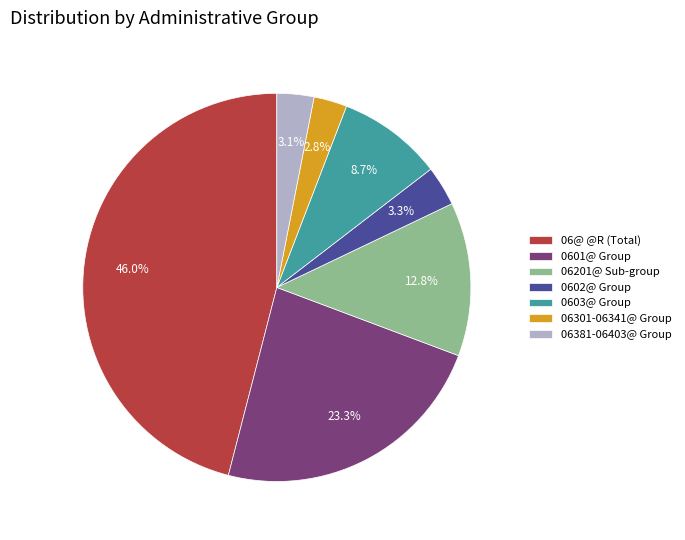

What is the largest slice in the pie chart?

06@ @R (Total)